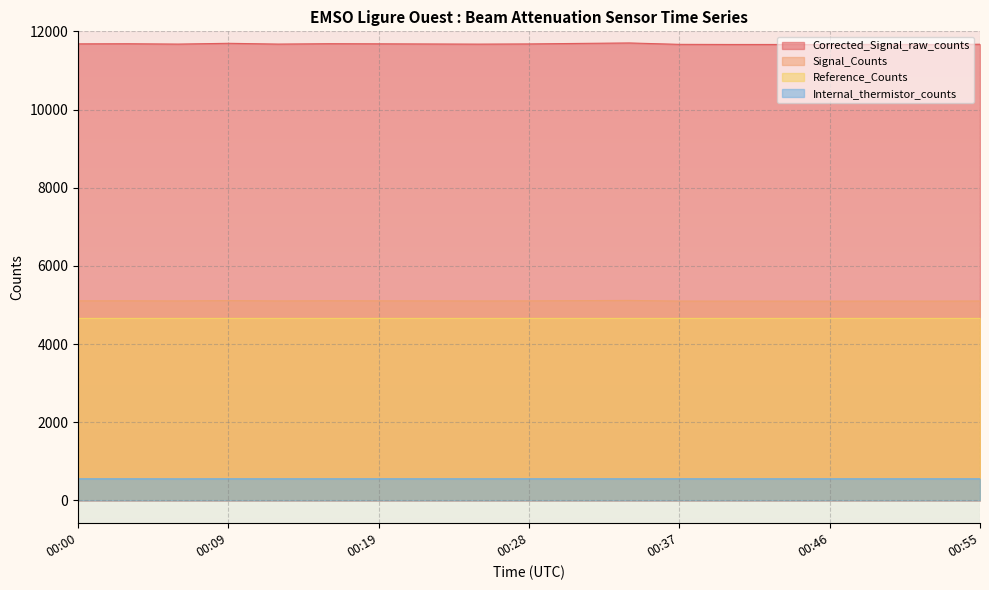

Which category has the highest value in the Signal_Counts series?

00:34